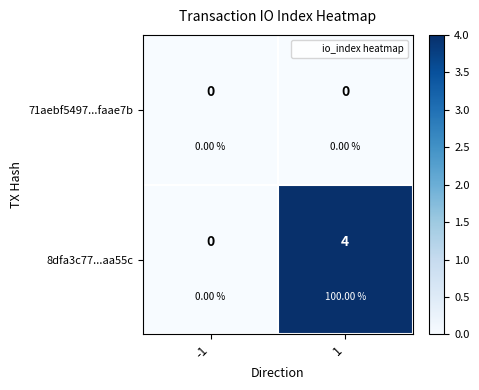

Between 1 and -1, which is larger?

1